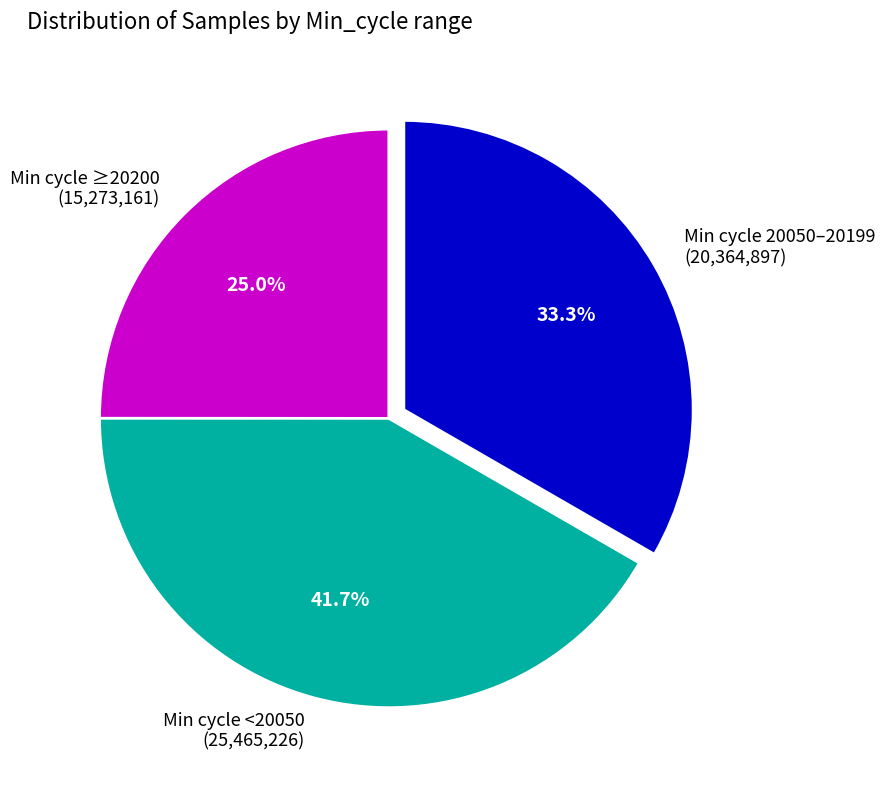

Combined, do Min cycle ≥20200 (15,273,161) and Min cycle 20050–20199 (20,364,897) account for over 50%?

Yes